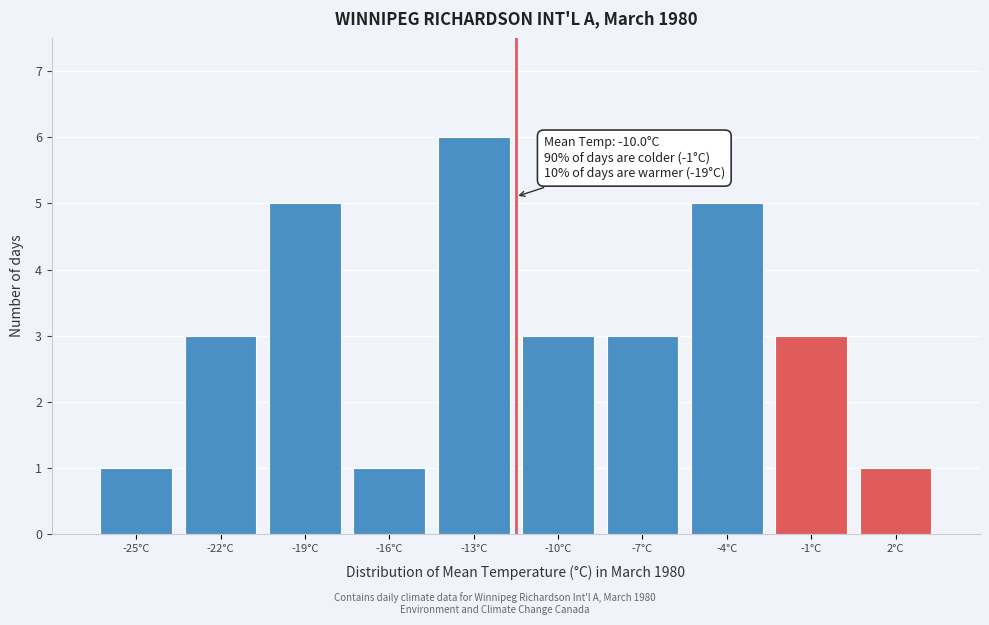

Reading left to right, what are all the values shown in this chart?

1	3	5	1	6	3	3	5	3	1